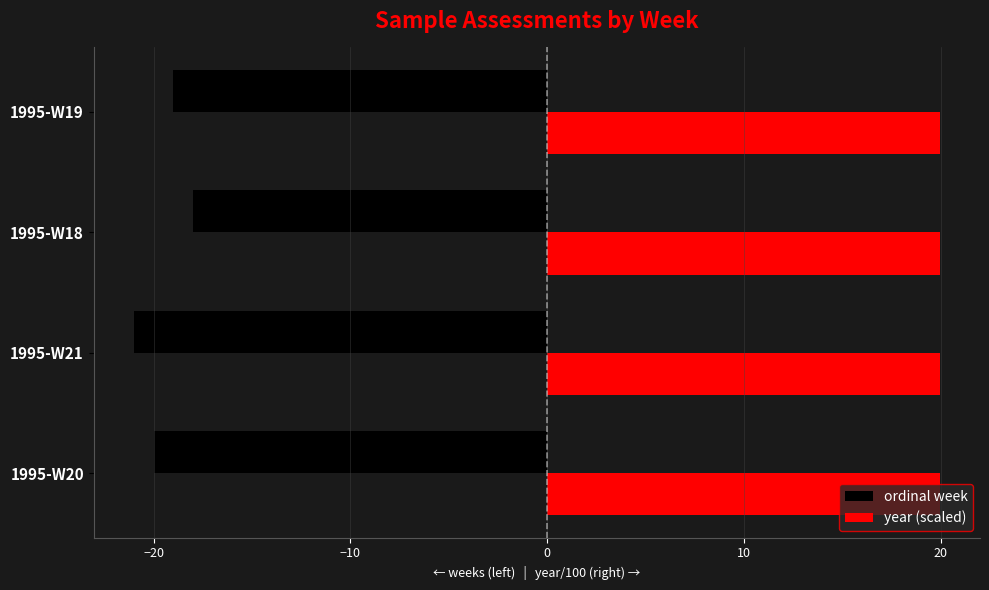

Is the value of year (scaled) at 1995-W21 greater than the value of ordinal week at 1995-W18?

Yes